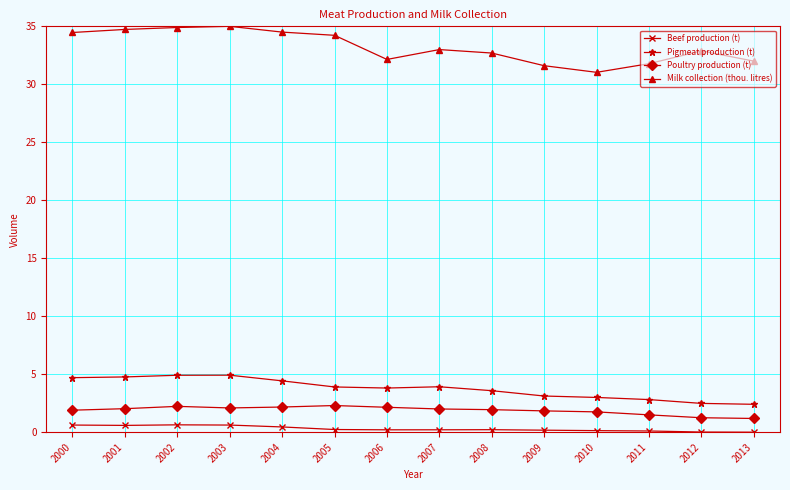

True or false: Beef production (t) and Poultry production (t) intersect in this chart.

False